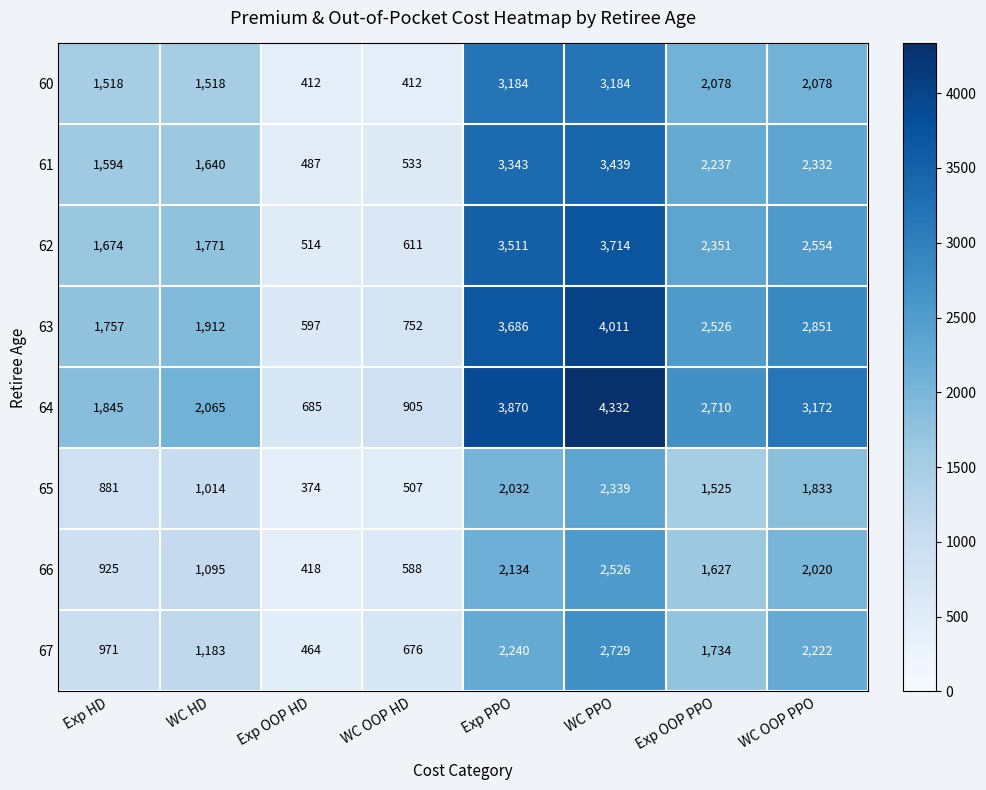

Which series has the largest total across all categories?

64